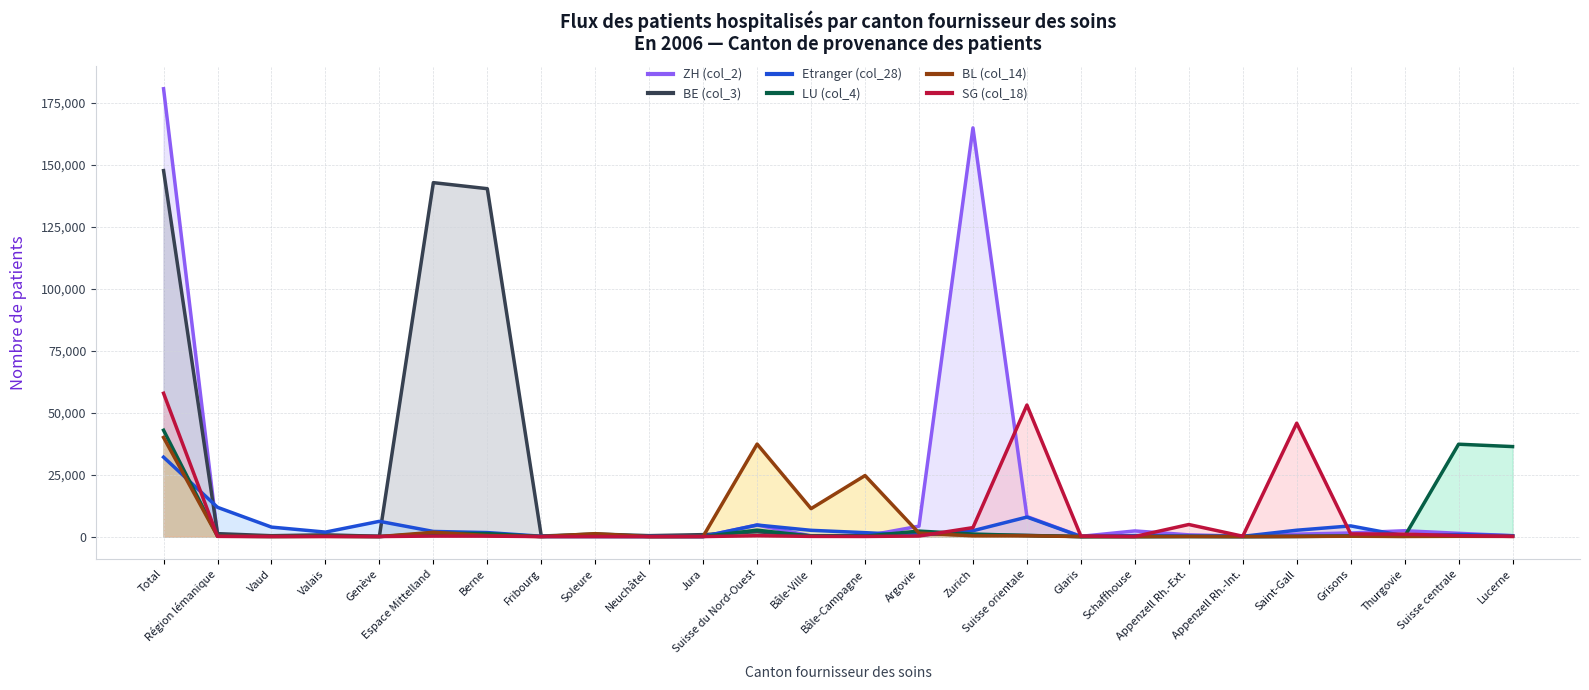

At which category does ZH (col_2) reach its first local peak?

Valais